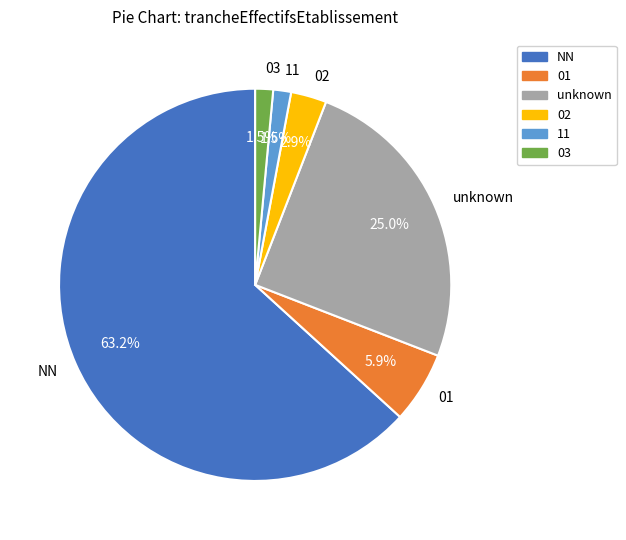

Count the number of slices in the pie.

6